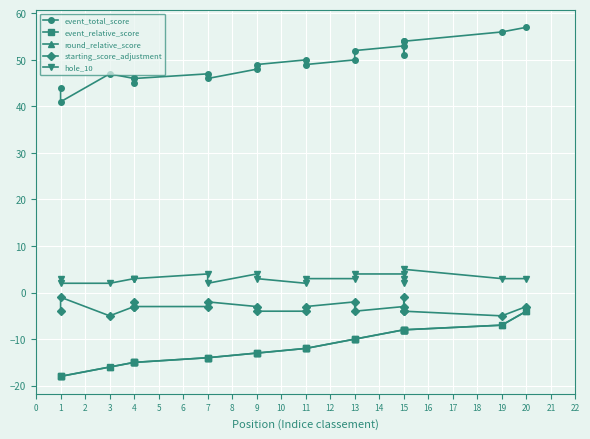

The starting_score_adjustment series shows -4 at 9. True or false?

True